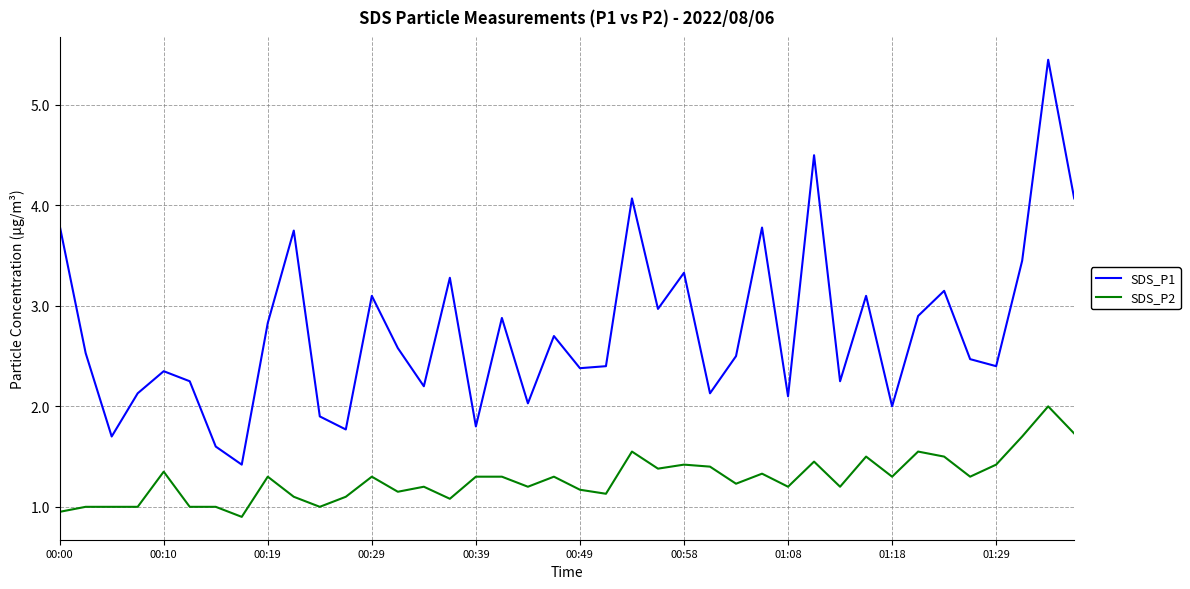

What is the difference between the maximum and minimum values in the SDS_P1 series?

4.0